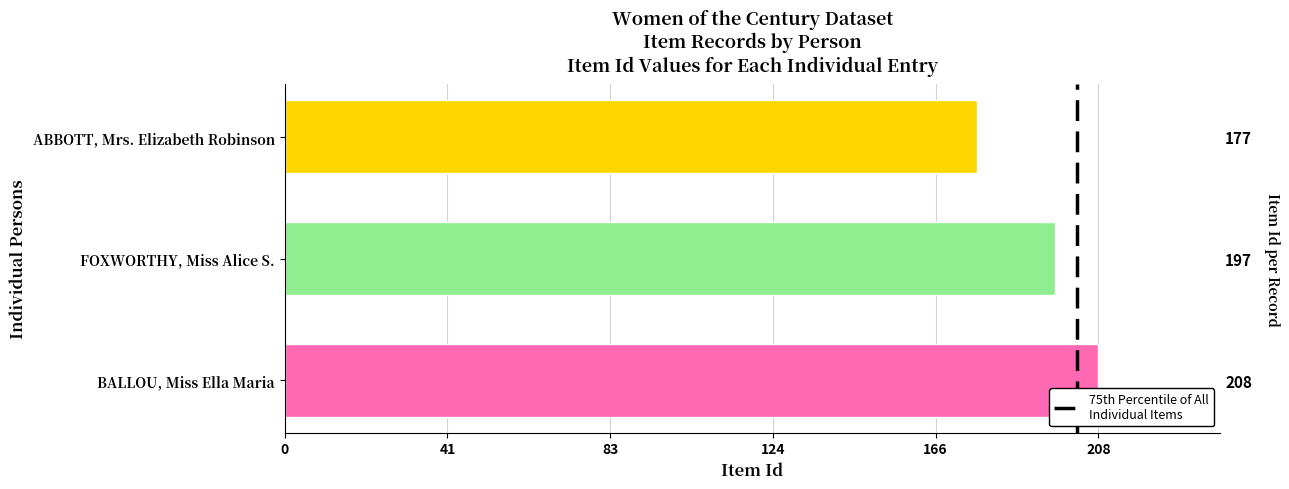

Reading left to right, extract all data points from this chart.

208	197	177